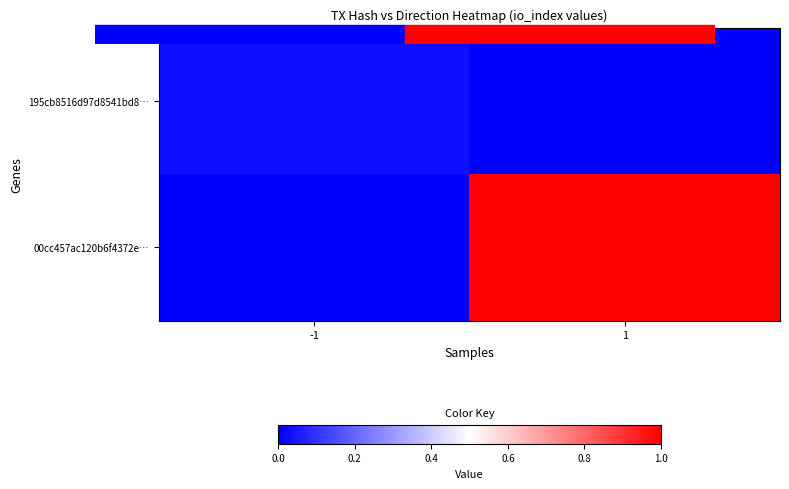

Reading right to left, list all the values displayed in this chart.

195cb8516d97d8541bd8…: 1=0.0	-1=0.0
00cc457ac120b6f4372e…: 1=1.0	-1=0.0